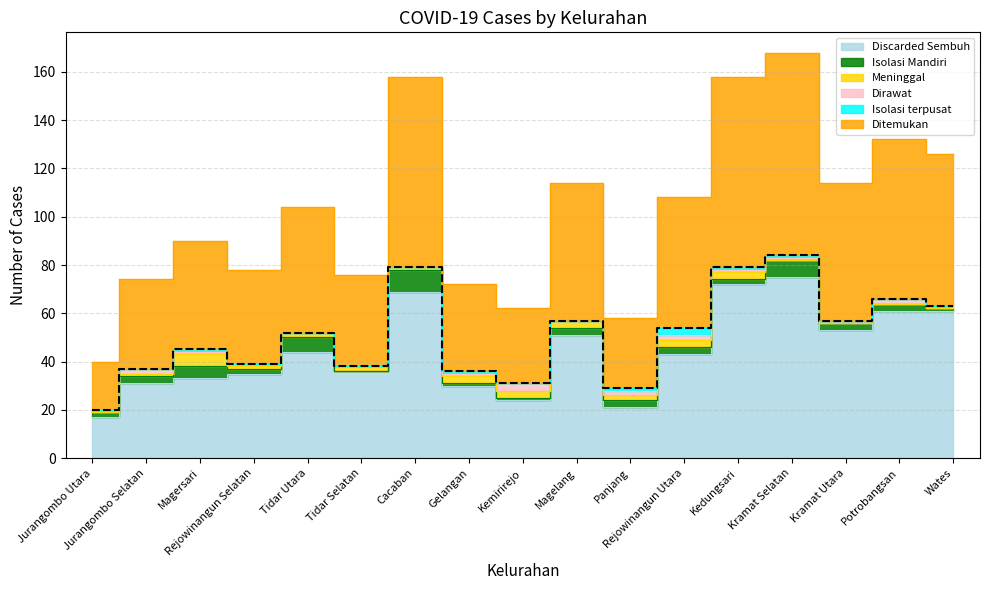

Reading left to right, list all the values displayed in this chart.

Discarded Sembuh: 17	31	33	35	44	36	69	30	24	51	21	43	72	75	53	61	61
Ditemukan: 20	37	45	39	52	38	79	36	31	57	29	54	79	84	57	66	63
Isolasi Mandiri: 2	3	5	2	6	0	9	1	1	3	3	3	2	7	3	3	1
Meninggal: 0	1	5	1	2	2	1	3	3	3	2	3	3	0	0	0	0
Dirawat: 1	2	1	1	0	0	0	1	3	0	2	2	1	1	1	2	1
Isolasi terpusat: 0	0	1	0	0	0	0	1	0	0	1	3	1	1	0	0	0